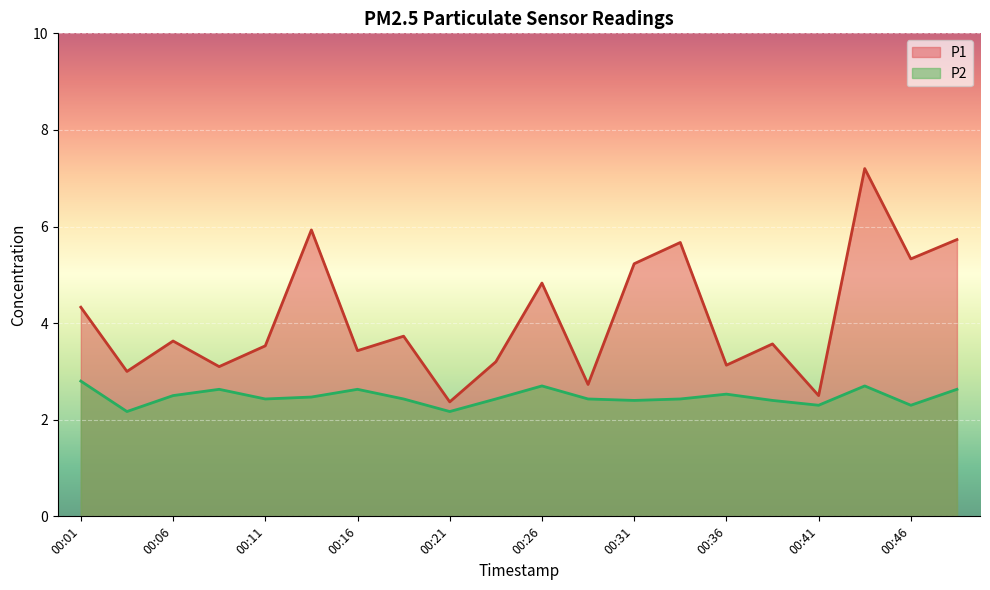

True or false: P1 has more than 1 interior local peaks.

True